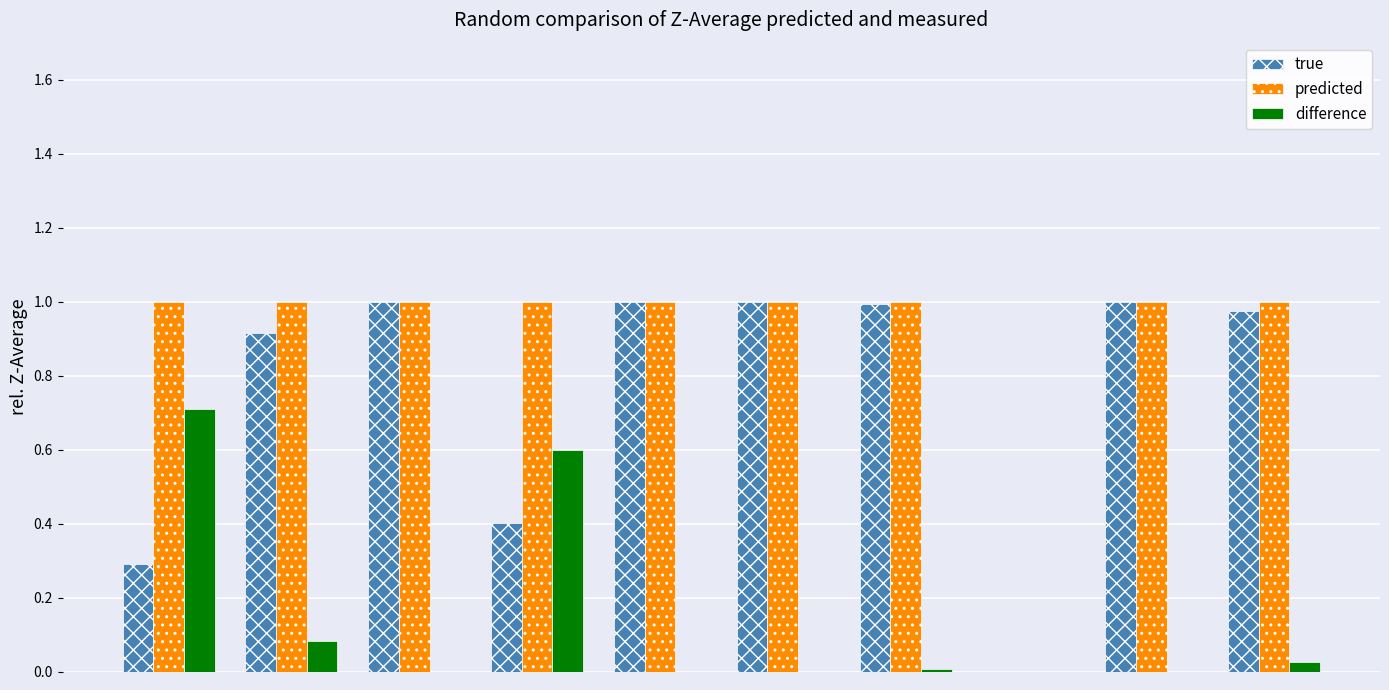

What is the sum of all predicted values?

9.0